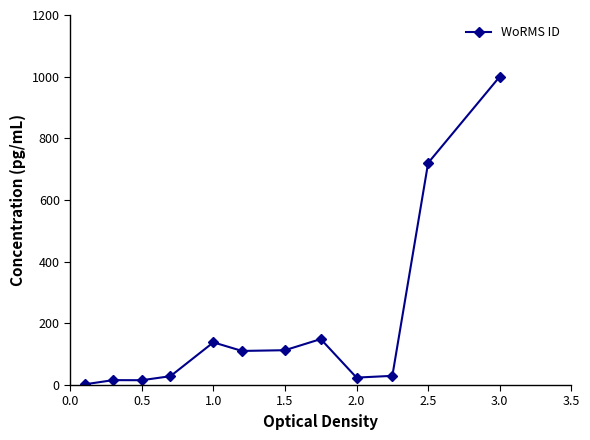

What is the greatest value displayed?

1000.0